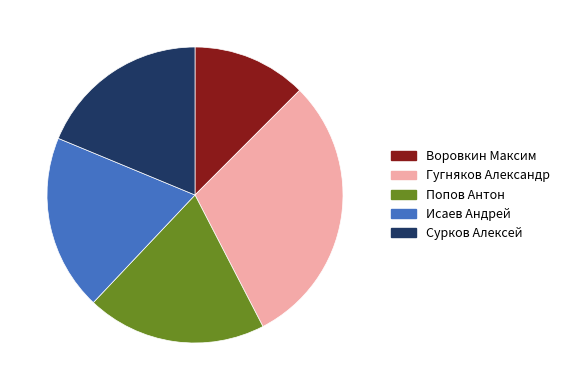

Is there any slice that represents more than half of the pie?

No